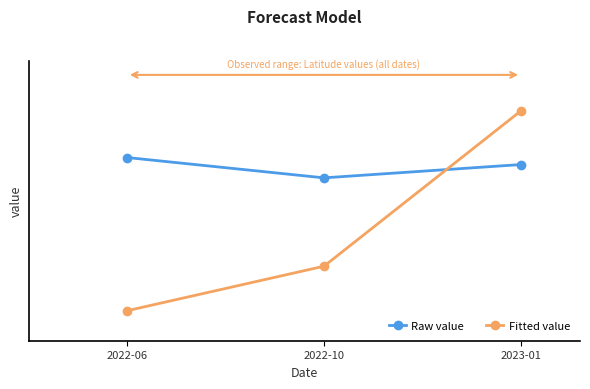

What is the maximum value for Fitted value?

120.0